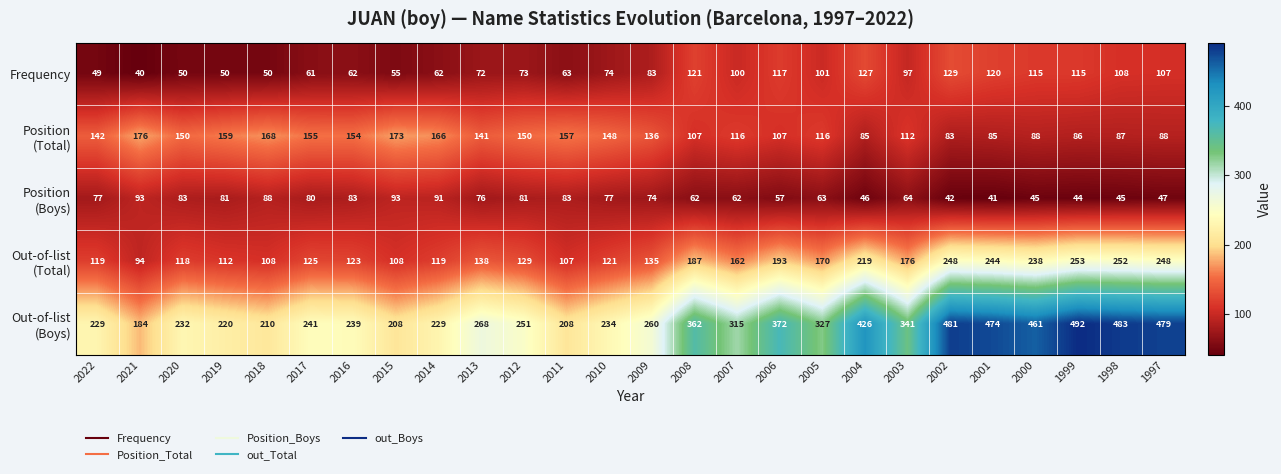

What is the total value across all series at 2022?

616